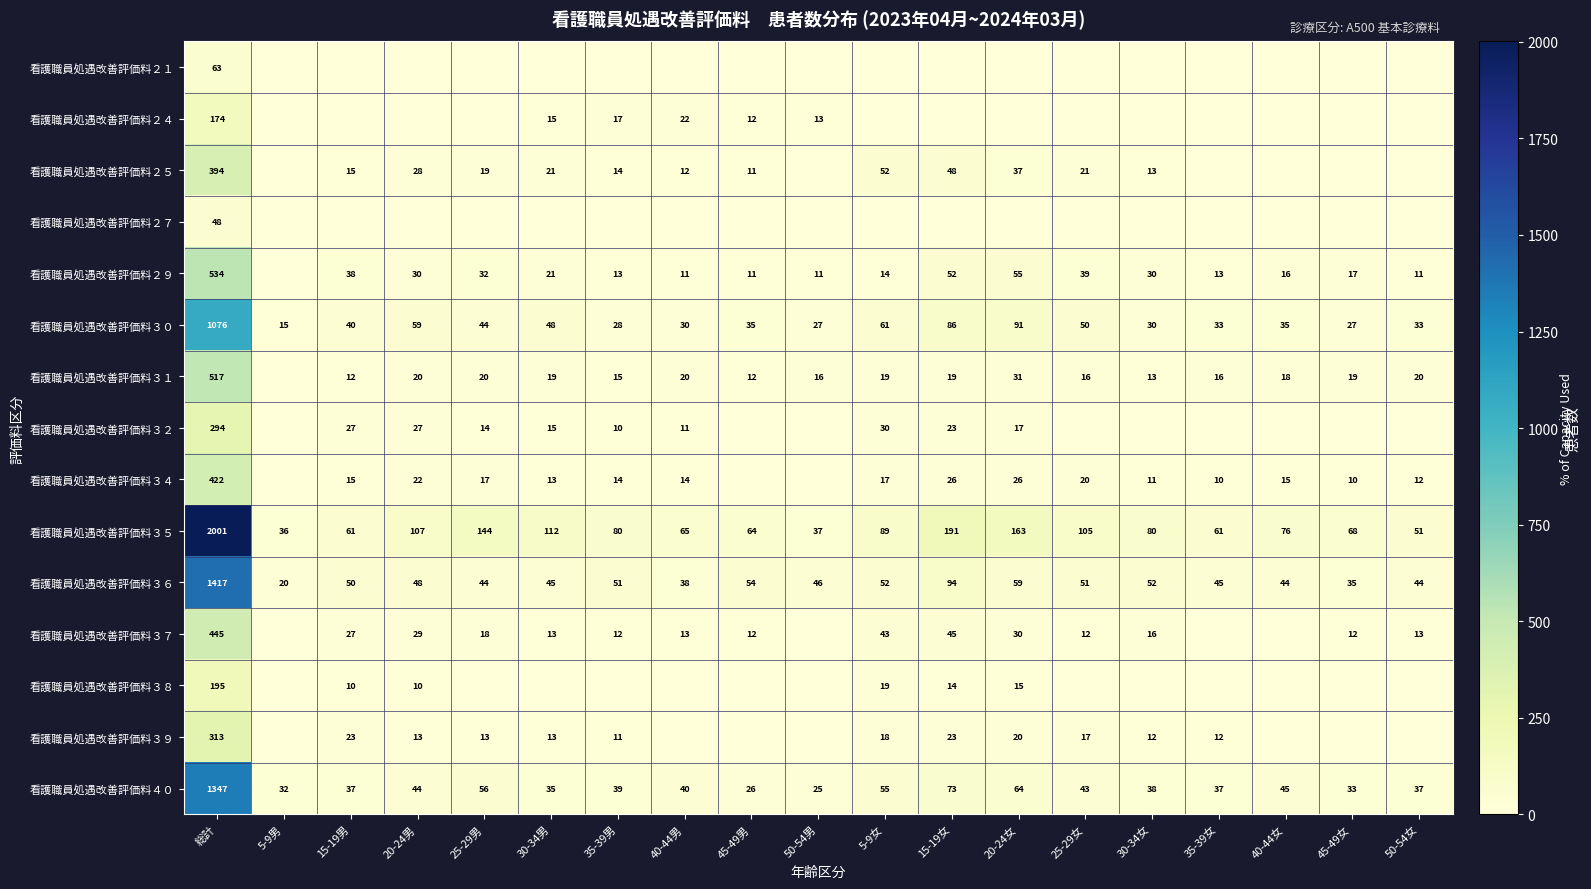

True or false: 看護職員処遇改善評価料２９ has a value of 11 at 40-44男.

True